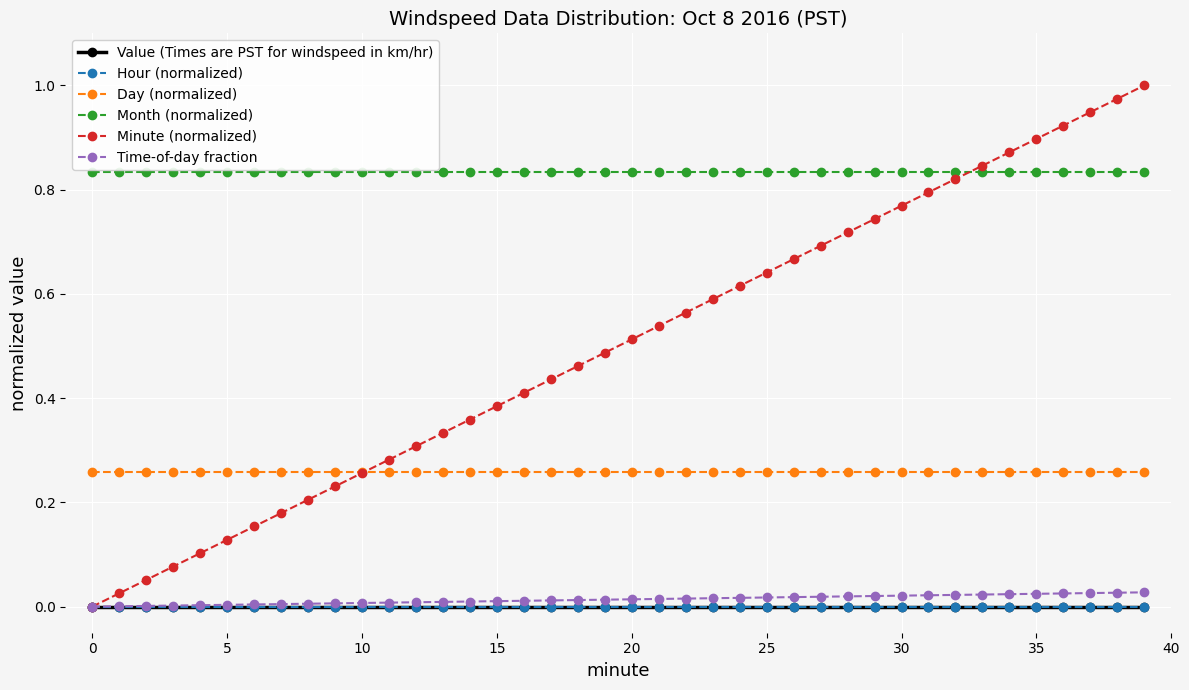

True or false: Month (normalized) and Minute (normalized) cross at least once.

True